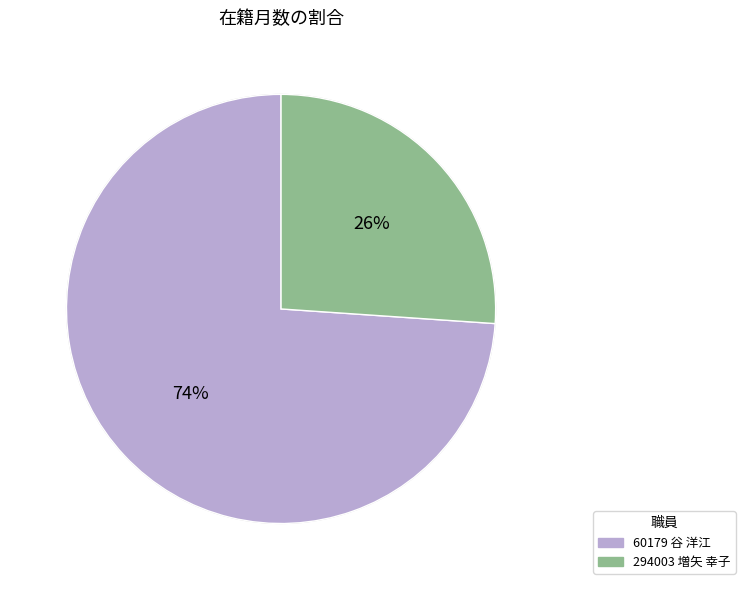

The 60179 谷 洋江 slice represents 74% of the pie. True or false?

True